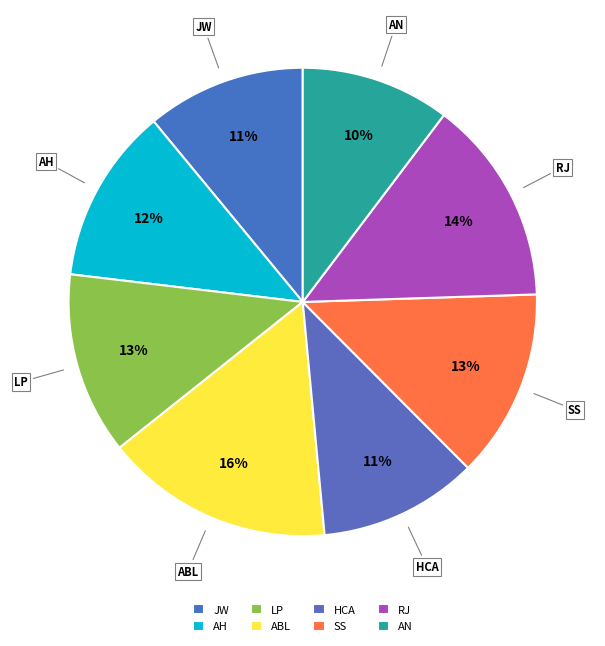

How many segments does this pie chart have?

8